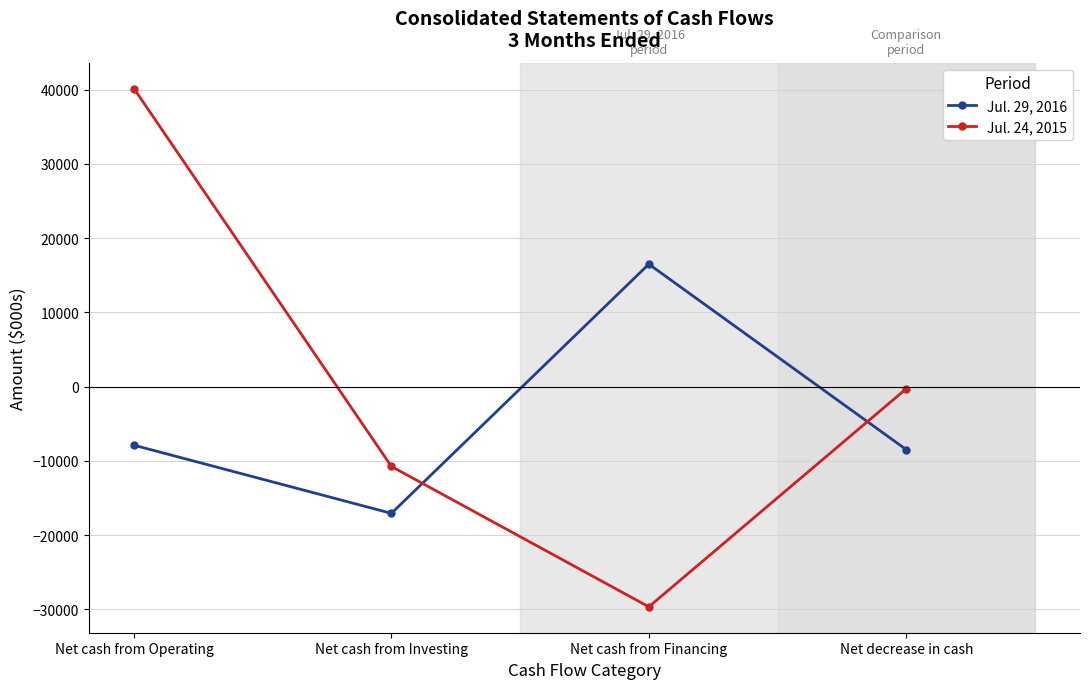

What is the smallest value displayed?

-29674